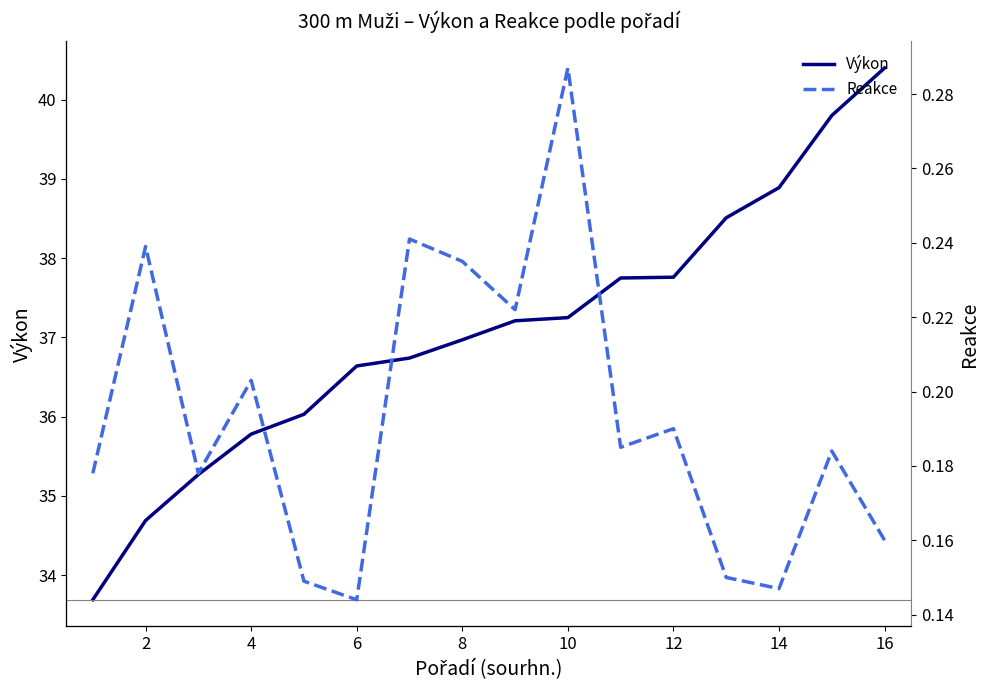

Reading right to left, extract all data points from this chart.

Výkon: 40.4	39.8	38.9	38.5	37.8	37.8	37.2	37.2	37.0	36.7	36.6	36.0	35.8	35.3	34.7	33.7
Reakce: 0.2	0.2	0.1	0.1	0.2	0.2	0.3	0.2	0.2	0.2	0.1	0.1	0.2	0.2	0.2	0.2